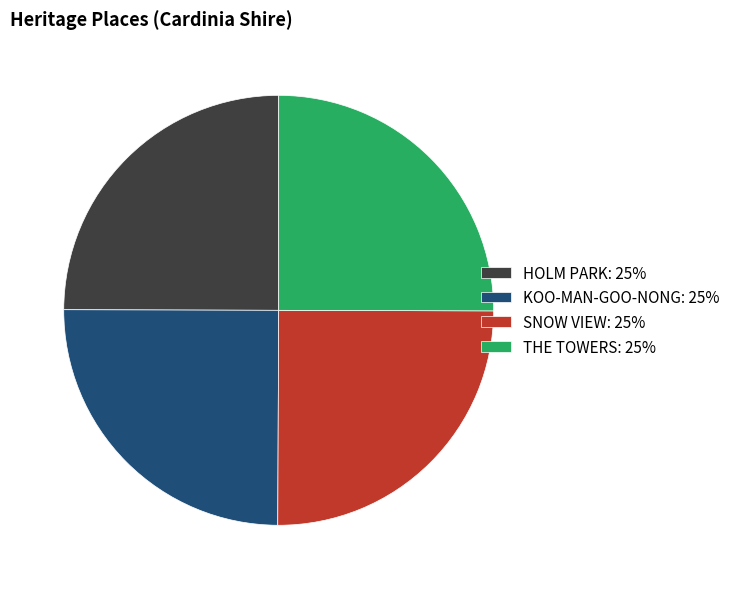

Does THE TOWERS: 25% represent more than half of the total?

No